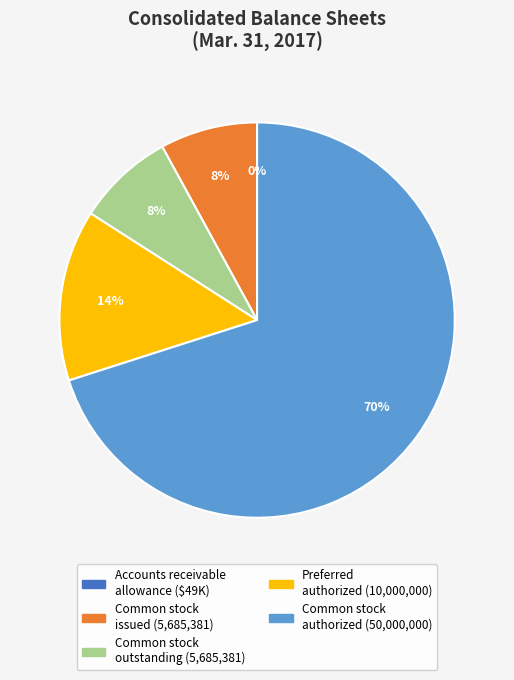

Is there a majority slice in this chart?

Yes